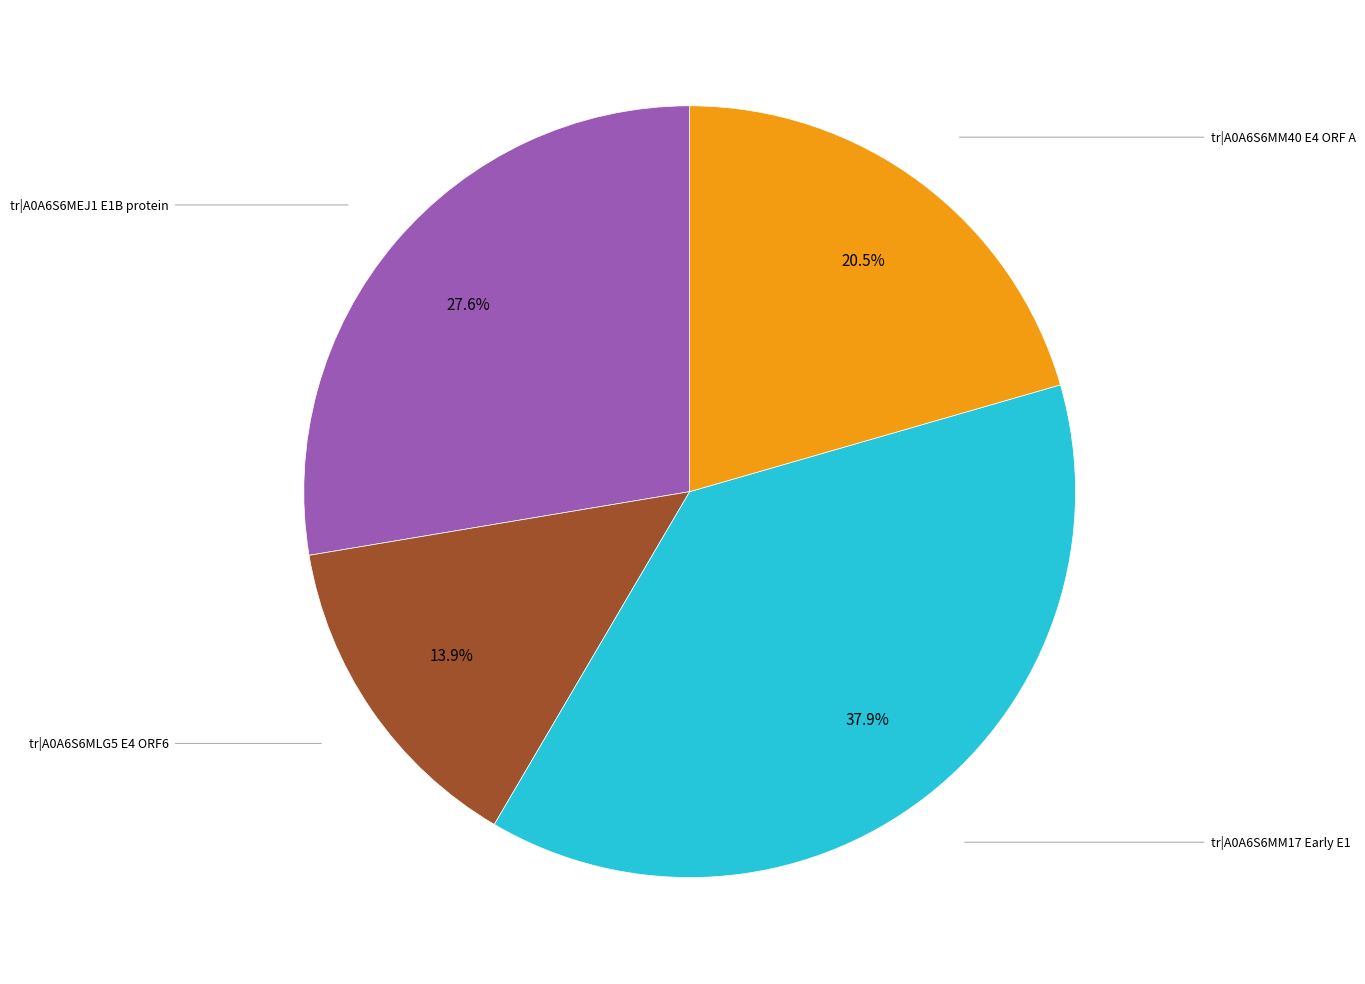

Is there a majority slice in this chart?

No